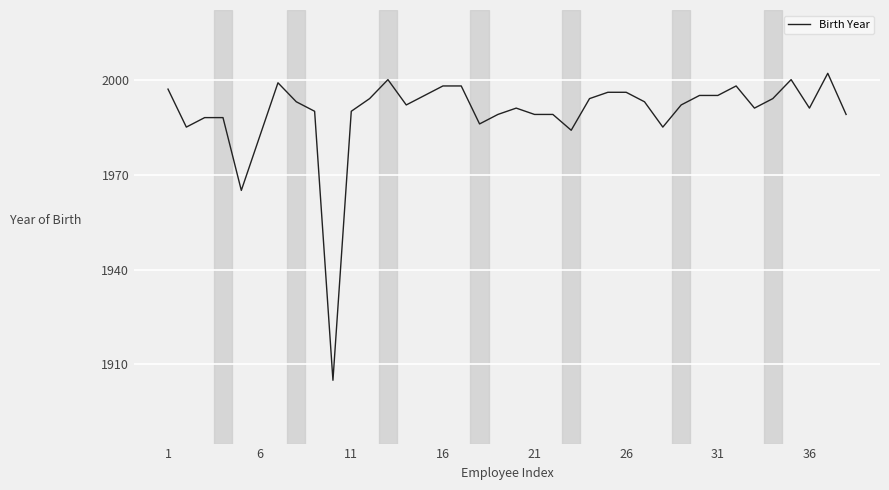

What is the maximum value shown in the chart?

2002